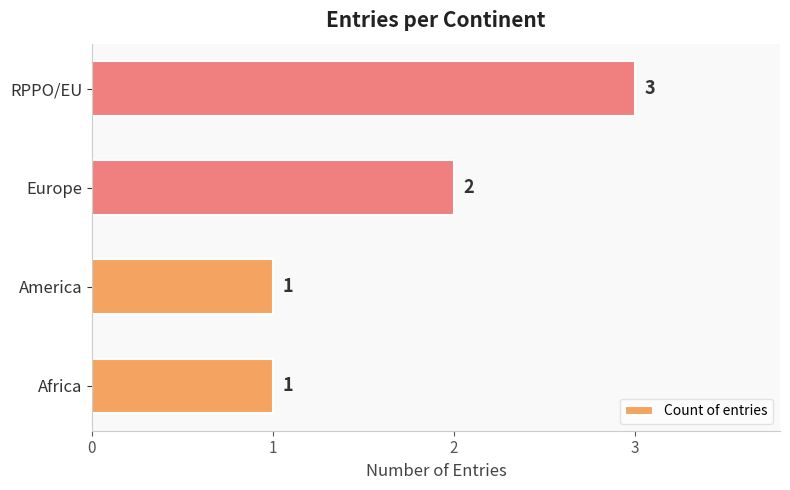

Is it true that the value at Europe is 3?

False